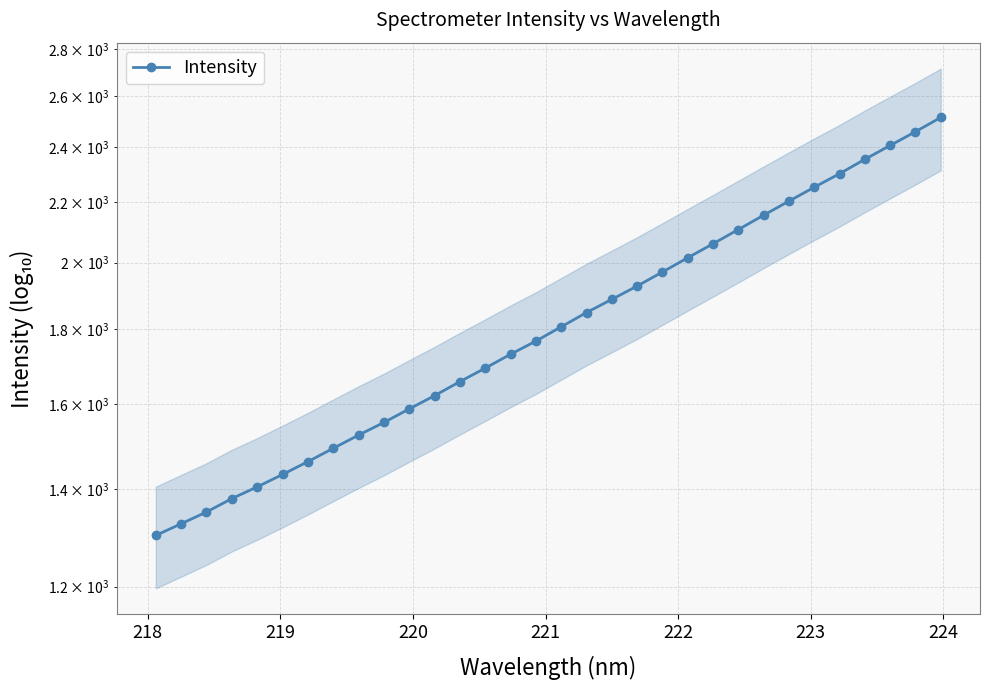

Which has a higher value, 221 or 223?

223